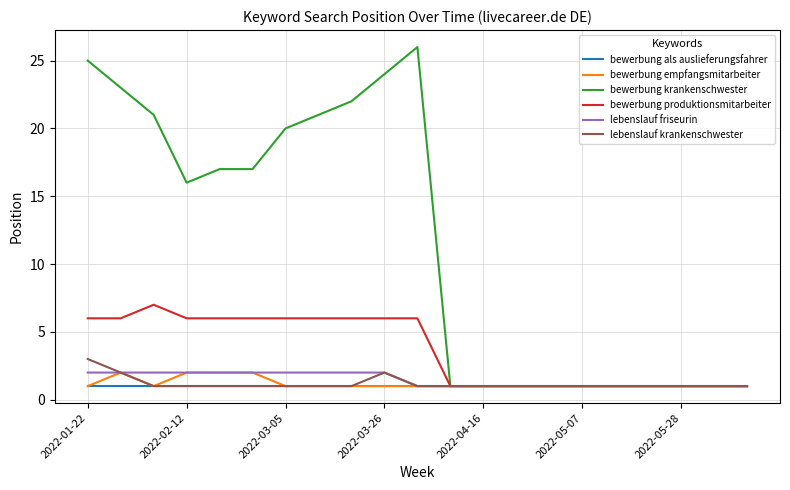

What is the greatest value displayed?

26